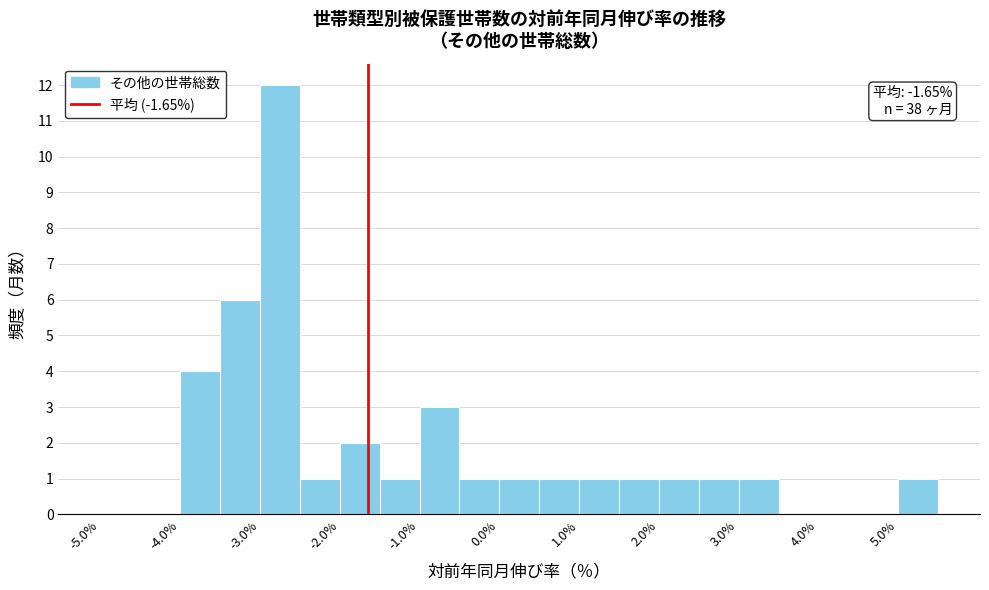

Which range on the x-axis has the tallest bar?

-3.0 to -2.5